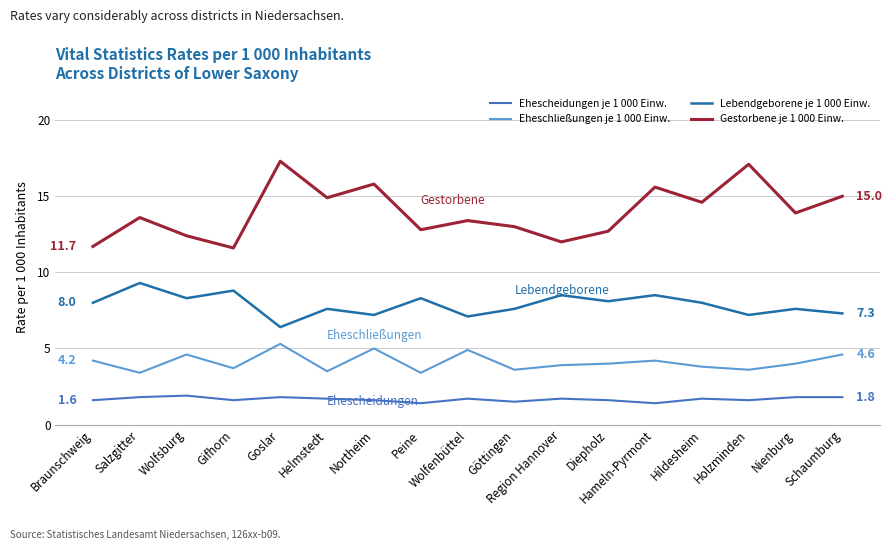

What is the average value of the Ehescheidungen je 1 000 Einw. series?

1.7